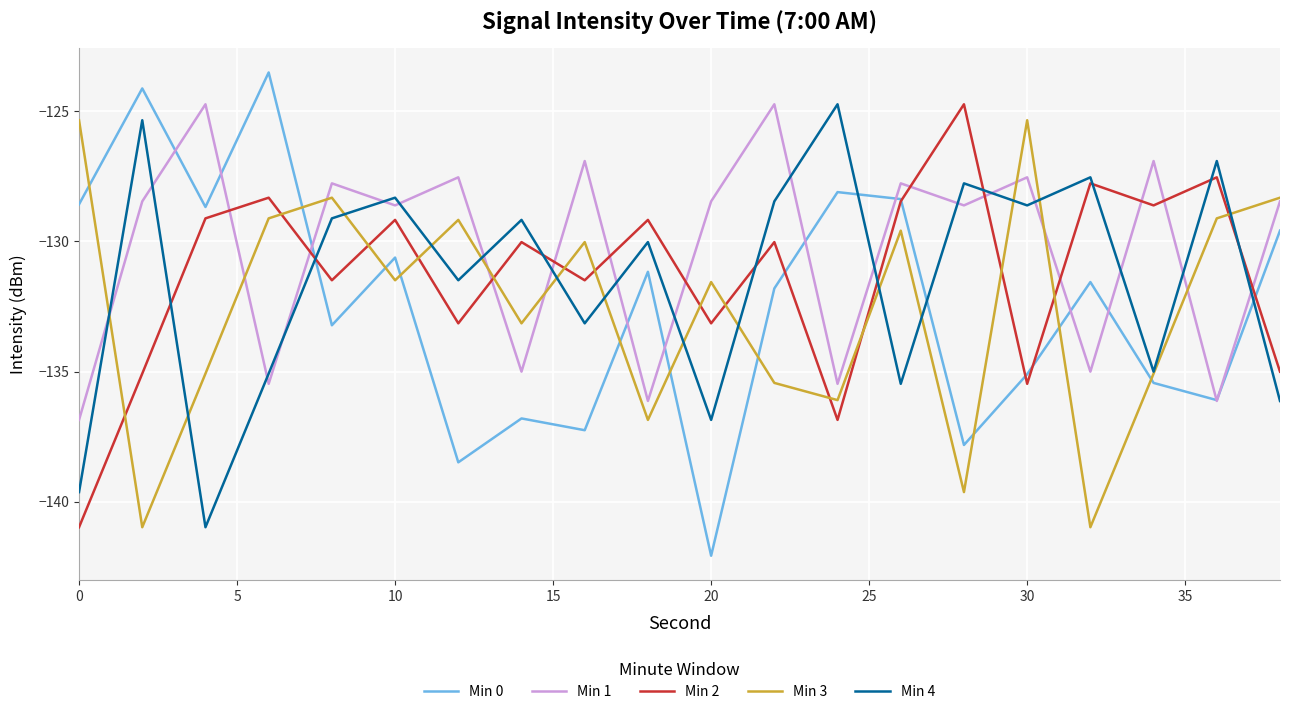

Which series has the largest range (max minus min)?

Min 0